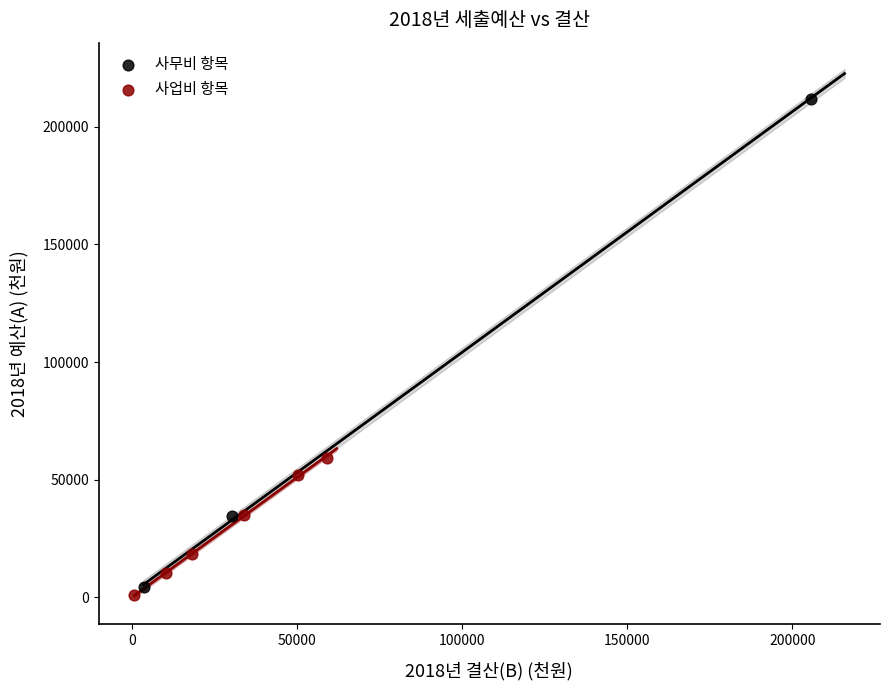

Which series reaches the maximum Y coordinate?

사무비 항목